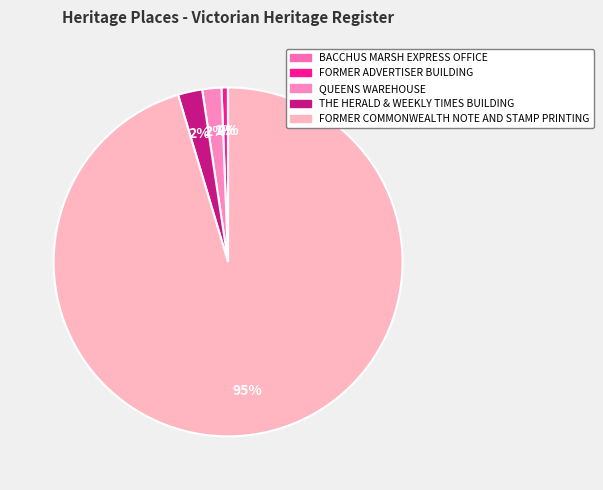

To the nearest percent, what percentage of the pie is THE HERALD & WEEKLY TIMES BUILDING?

2%